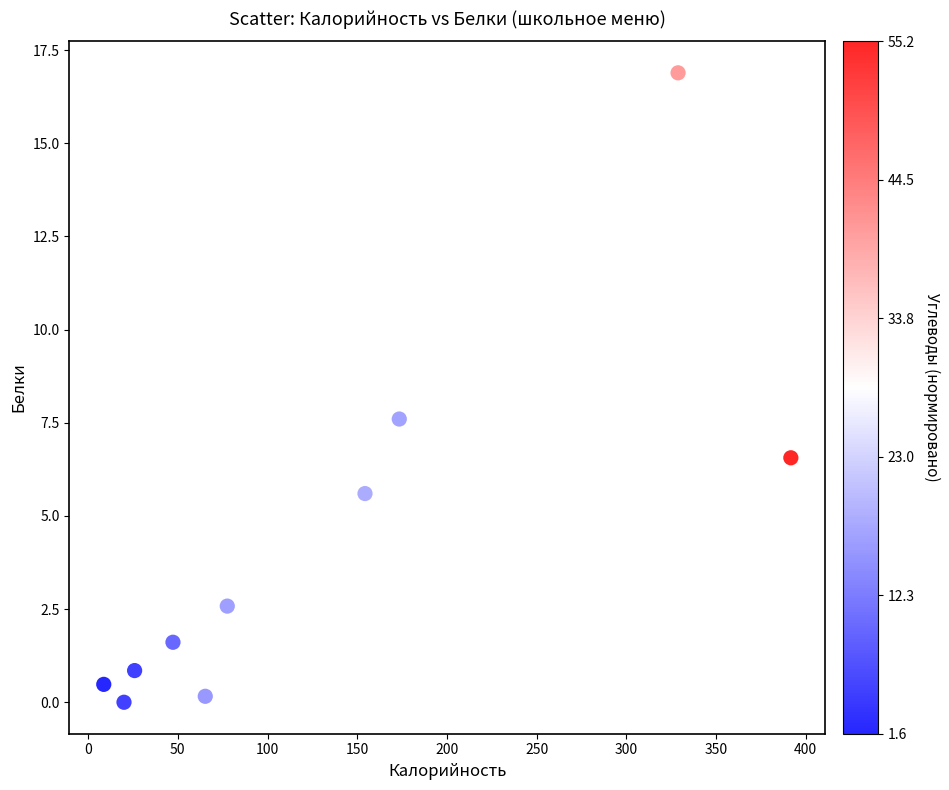

What Y value in the scatter plot is closest to 8?

7.6